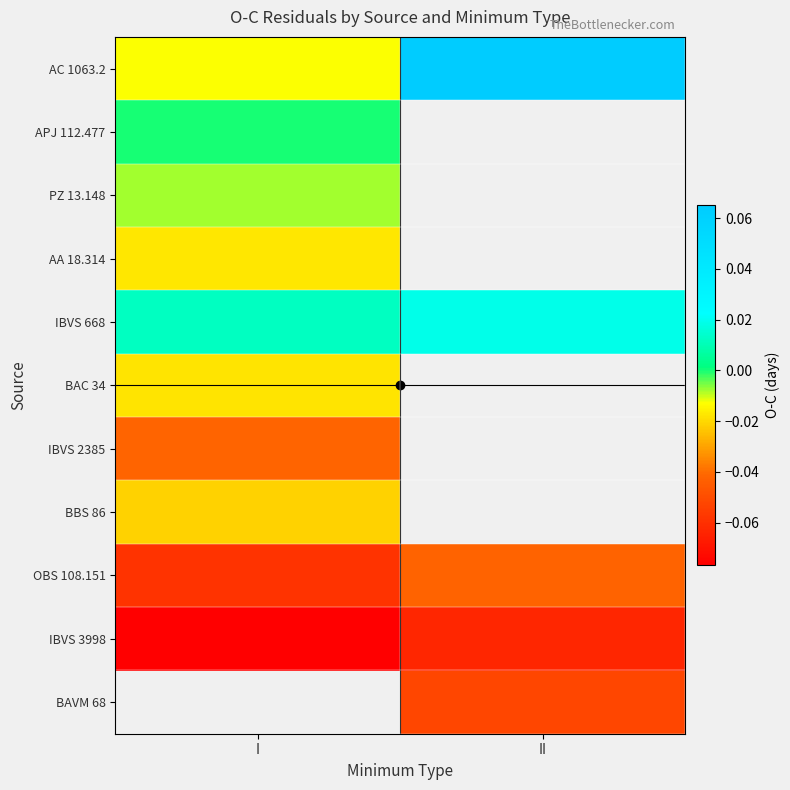

Rank the series by their maximum value, from lowest to highest.

IBVS 3998, OBS 108.151, IBVS 2385, BBS 86, BAC 34, AA 18.314, PZ 13.148, APJ 112.477, IBVS 668, AC 1063.2, BAVM 68